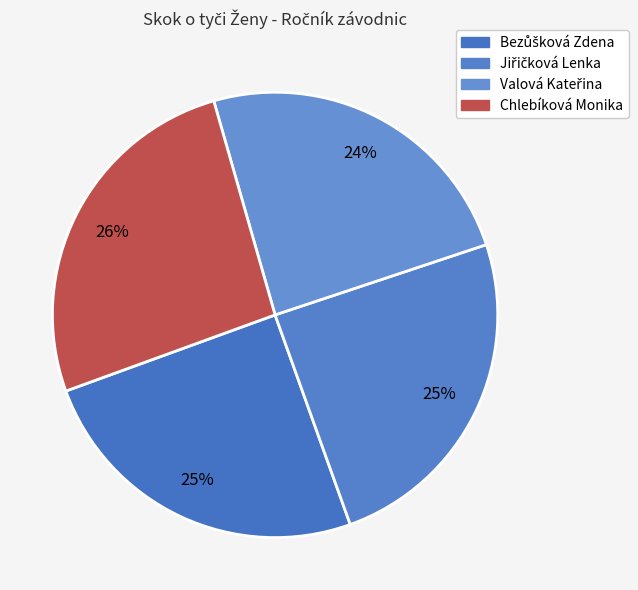

Which category has the biggest portion of the pie?

Chlebíková Monika